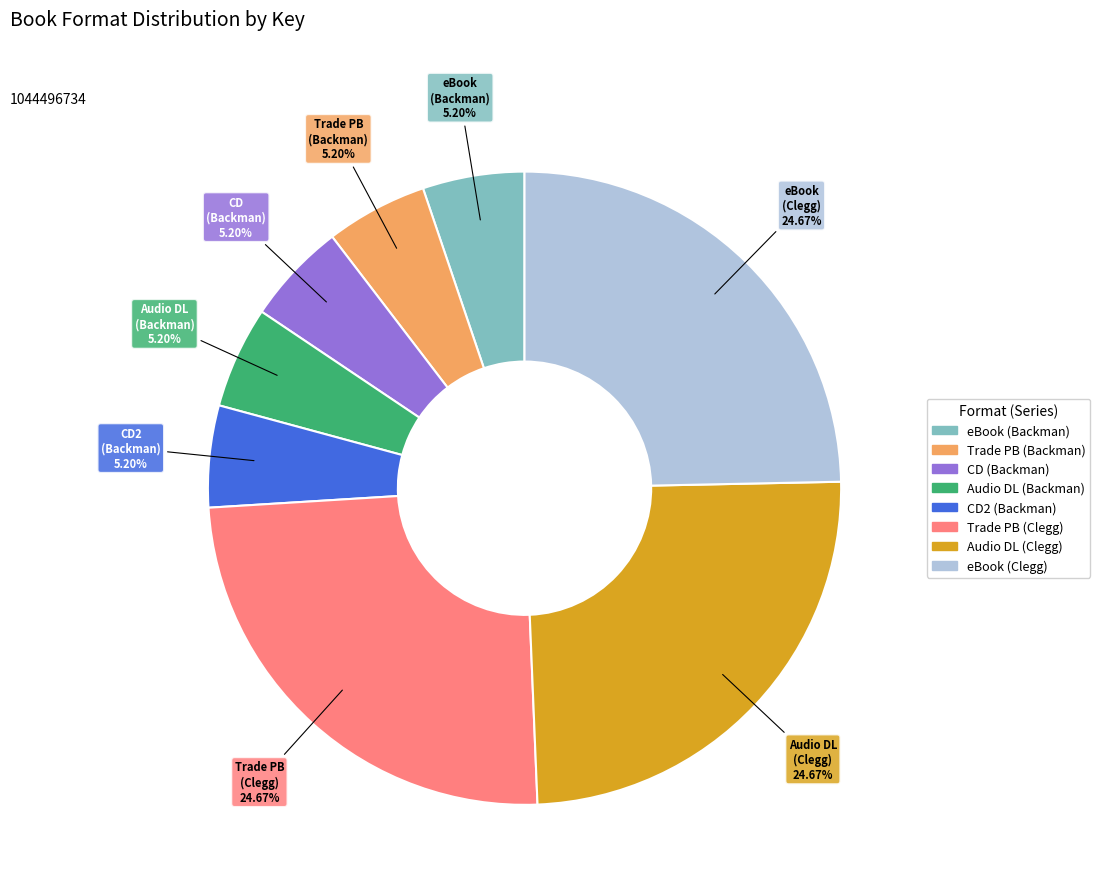

Does eBook (Clegg) represent more than half of the total?

No